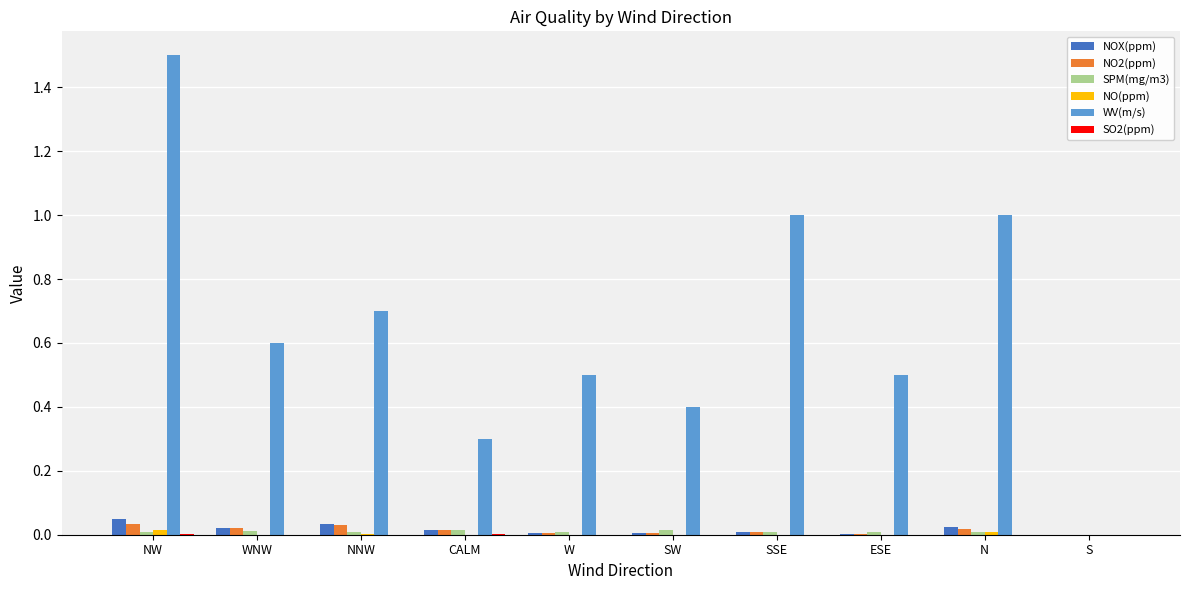

How many series are shown in this chart?

6